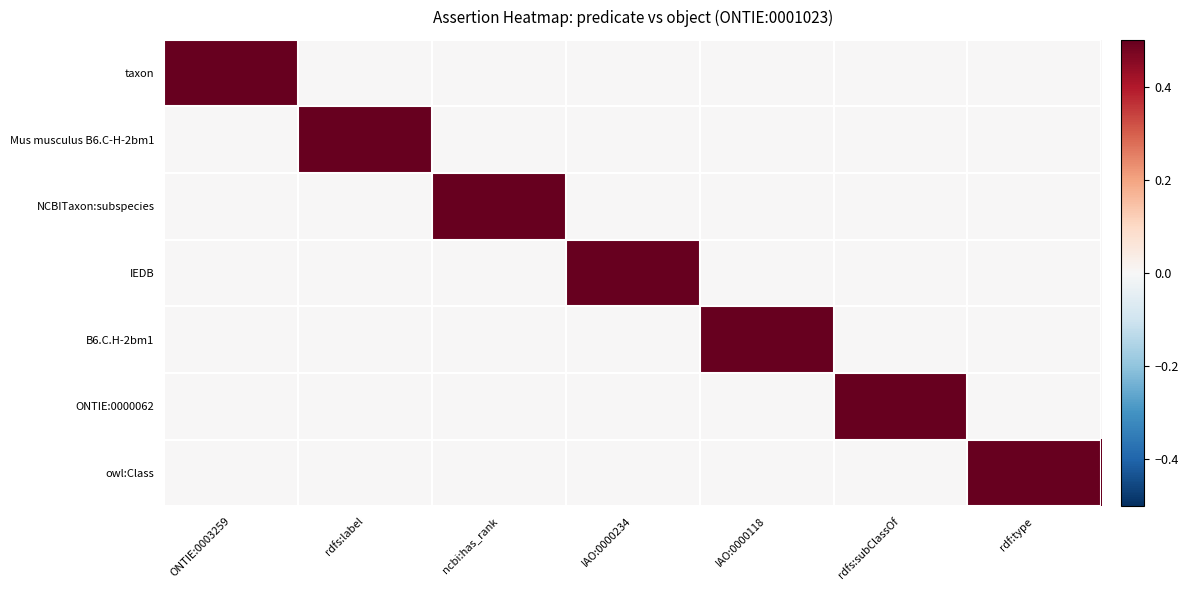

Between ONTIE:0003259 and IAO:0000118, which series saw the biggest shift?

taxon